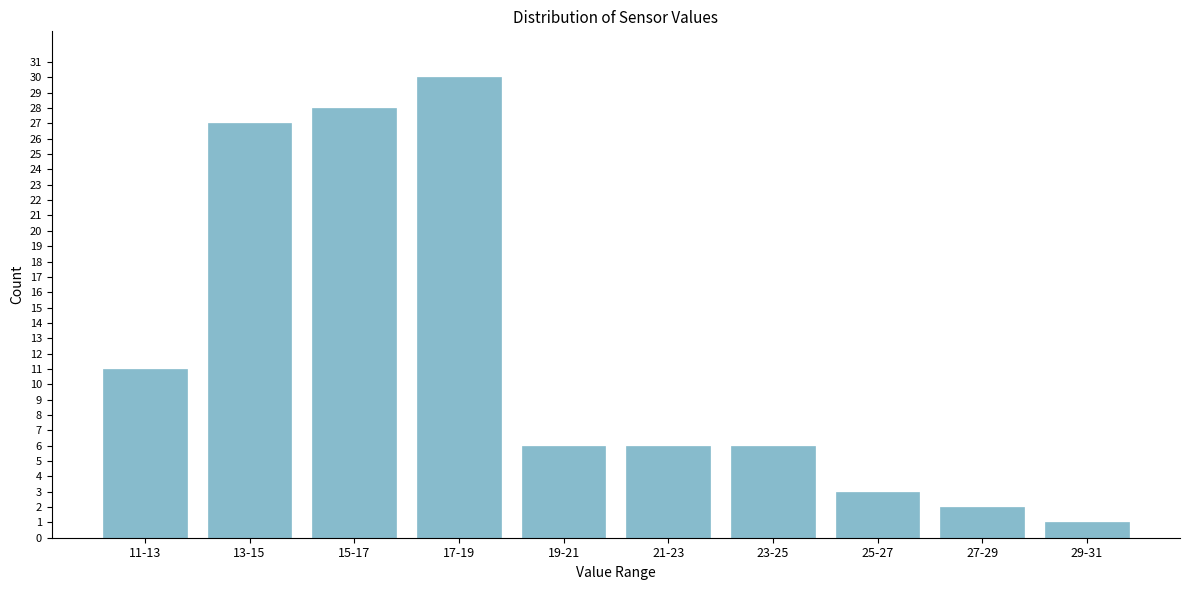

Reading right to left, transcribe all the data shown in this chart.

1	2	3	6	6	6	30	28	27	11